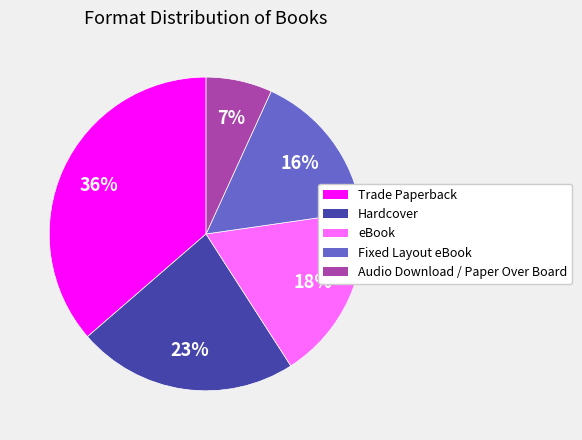

Is it true that Trade Paperback is 29% of the pie?

False